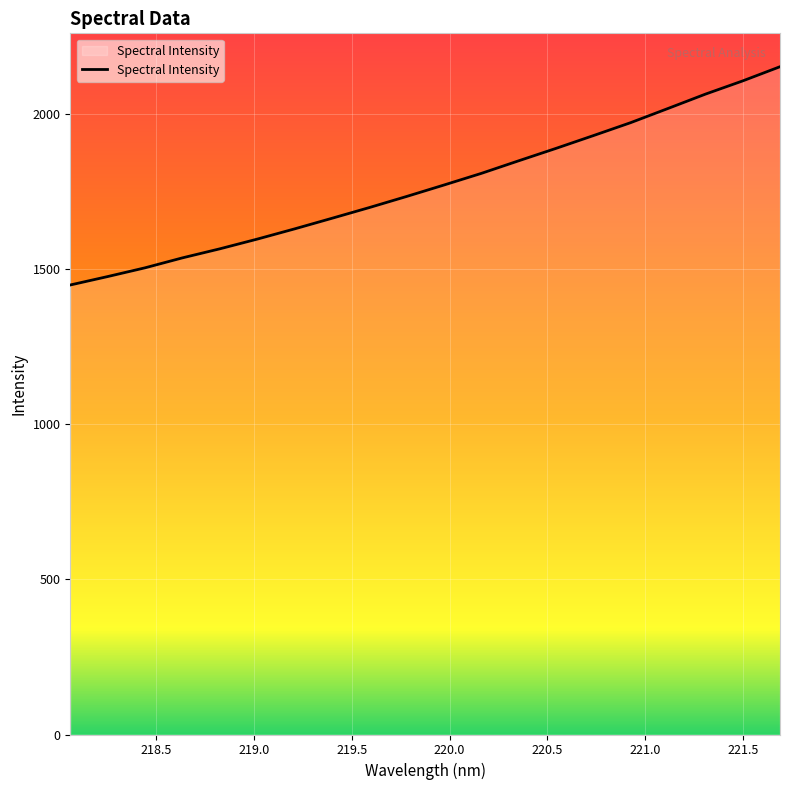

What is the smallest value displayed?

1449.1